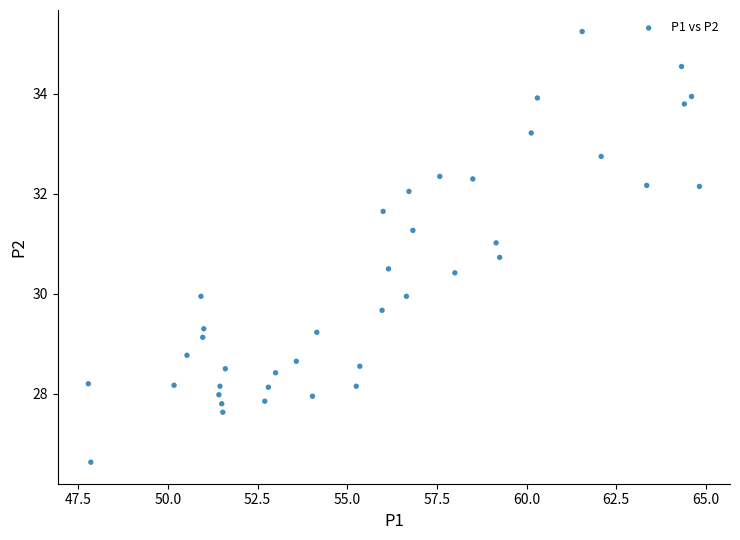

What is the range of Y values (max minus min)?

8.6